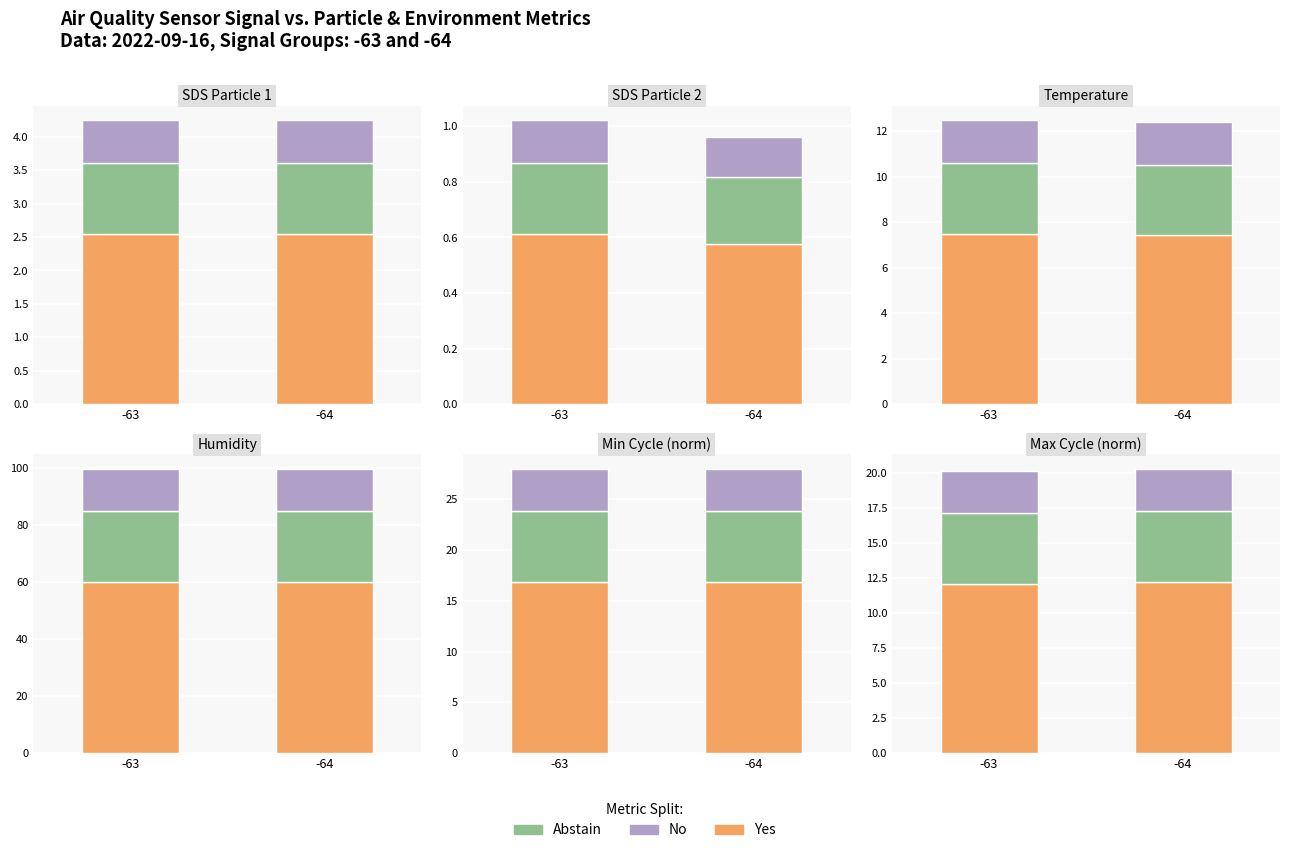

Does the chart contain stacked bars?

No